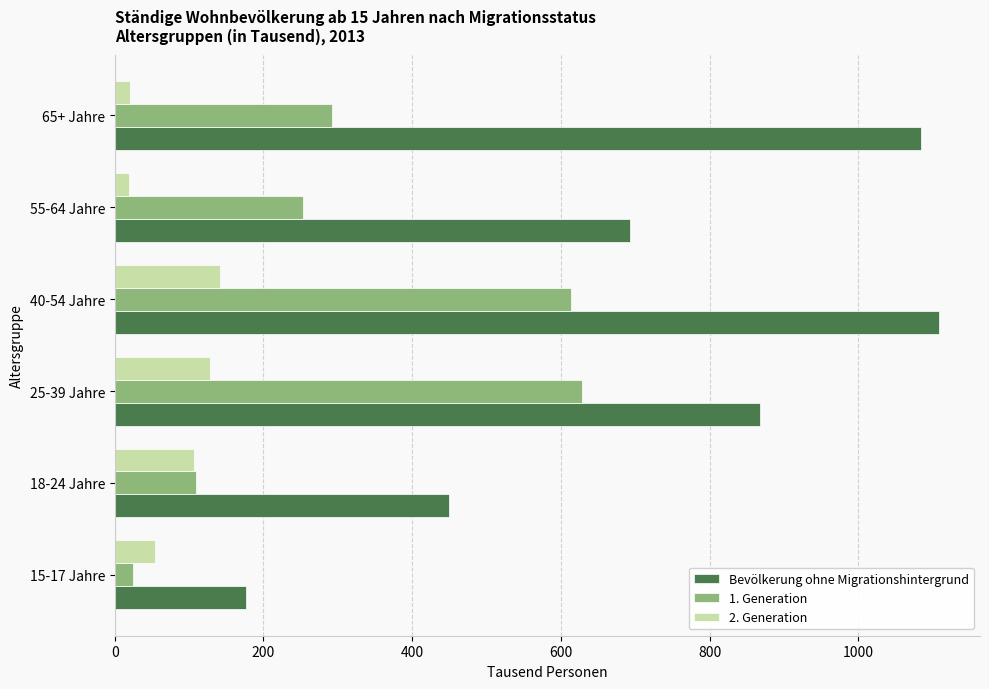

At how many categories does at least one series exceed 795?

3